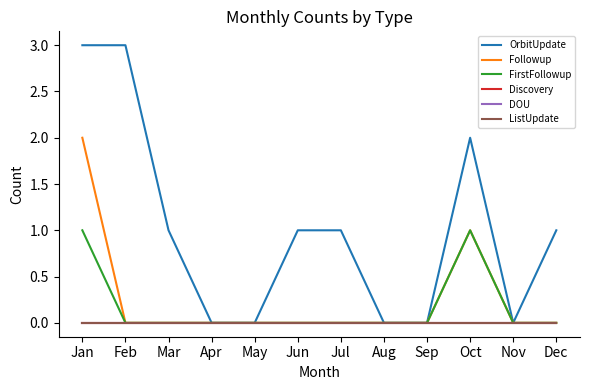

Reading left to right, extract all data points from this chart.

OrbitUpdate: Jan=3	Feb=3	Mar=1	Apr=0	May=0	Jun=1	Jul=1	Aug=0	Sep=0	Oct=2	Nov=0	Dec=1
Followup: Jan=2	Feb=0	Mar=0	Apr=0	May=0	Jun=0	Jul=0	Aug=0	Sep=0	Oct=1	Nov=0	Dec=0
FirstFollowup: Jan=1	Feb=0	Mar=0	Apr=0	May=0	Jun=0	Jul=0	Aug=0	Sep=0	Oct=1	Nov=0	Dec=0
Discovery: Jan=0	Feb=0	Mar=0	Apr=0	May=0	Jun=0	Jul=0	Aug=0	Sep=0	Oct=0	Nov=0	Dec=0
DOU: Jan=0	Feb=0	Mar=0	Apr=0	May=0	Jun=0	Jul=0	Aug=0	Sep=0	Oct=0	Nov=0	Dec=0
ListUpdate: Jan=0	Feb=0	Mar=0	Apr=0	May=0	Jun=0	Jul=0	Aug=0	Sep=0	Oct=0	Nov=0	Dec=0